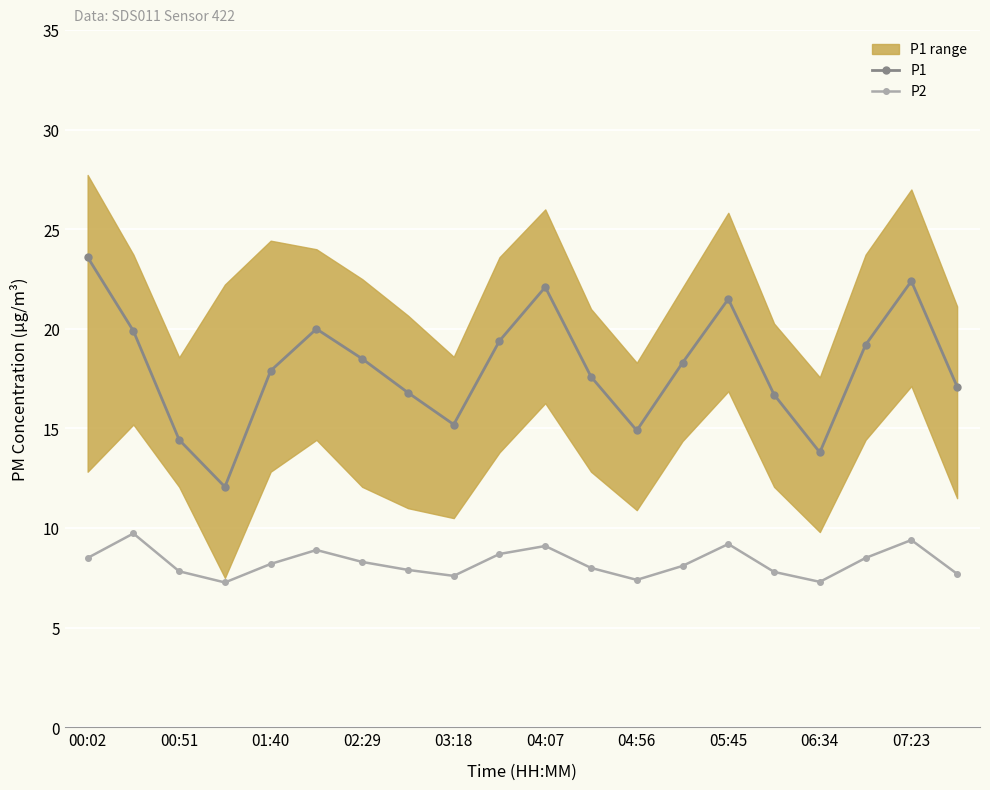

How many data points in P1 are less than 18?

10